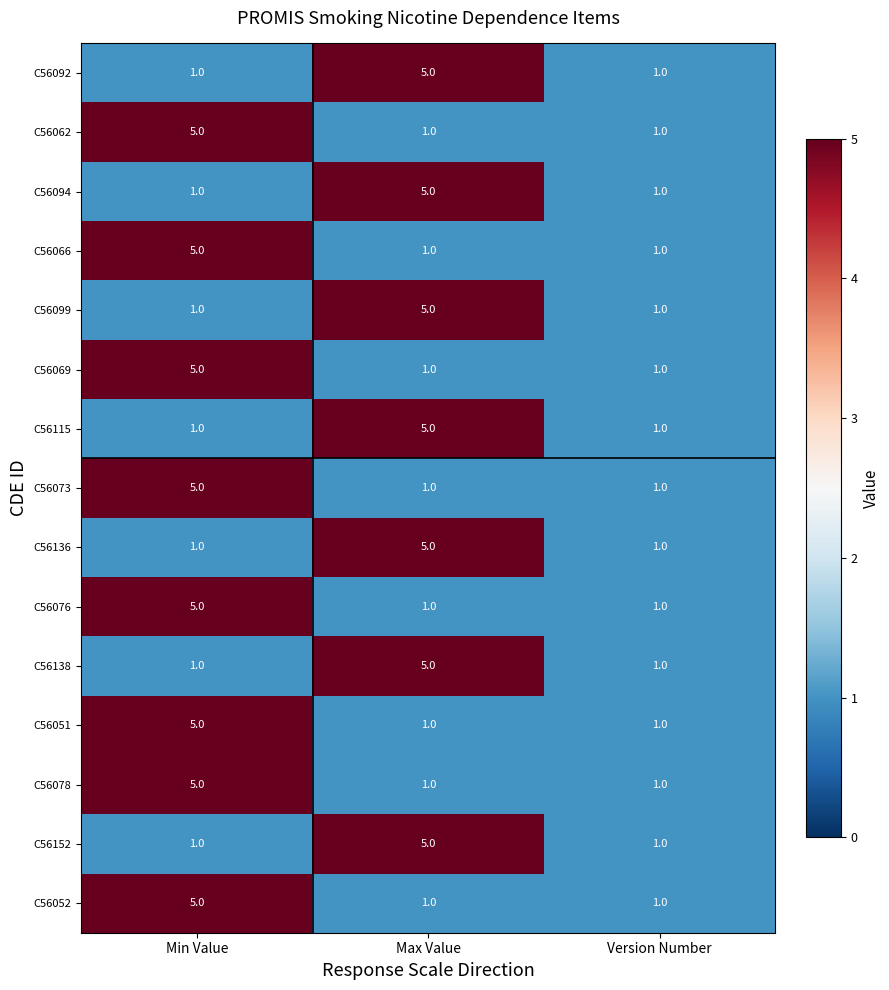

Is it true that C56152 equals 1 at Min Value?

True